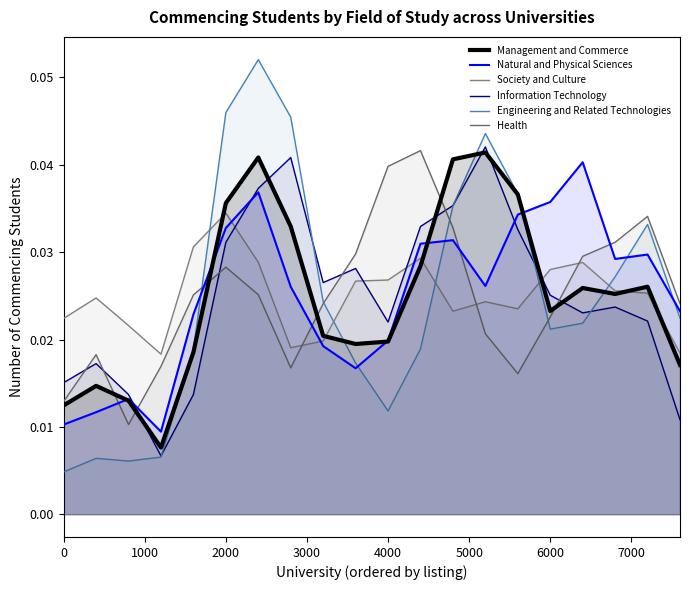

Count the number of categories in the chart.

20